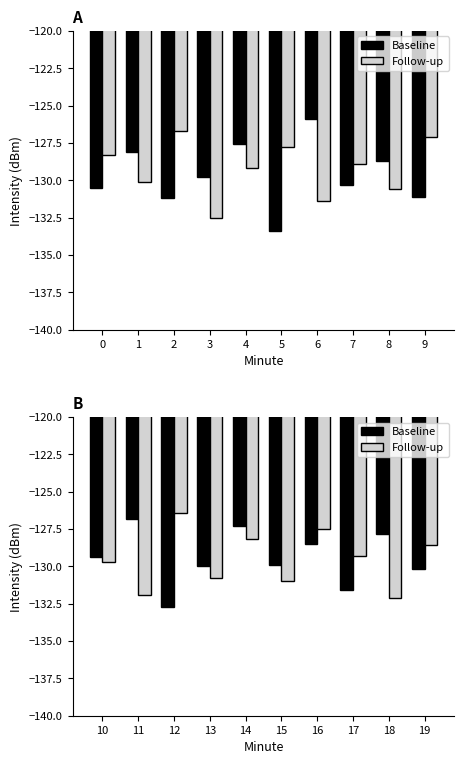

Count the number of categories in the chart.

10